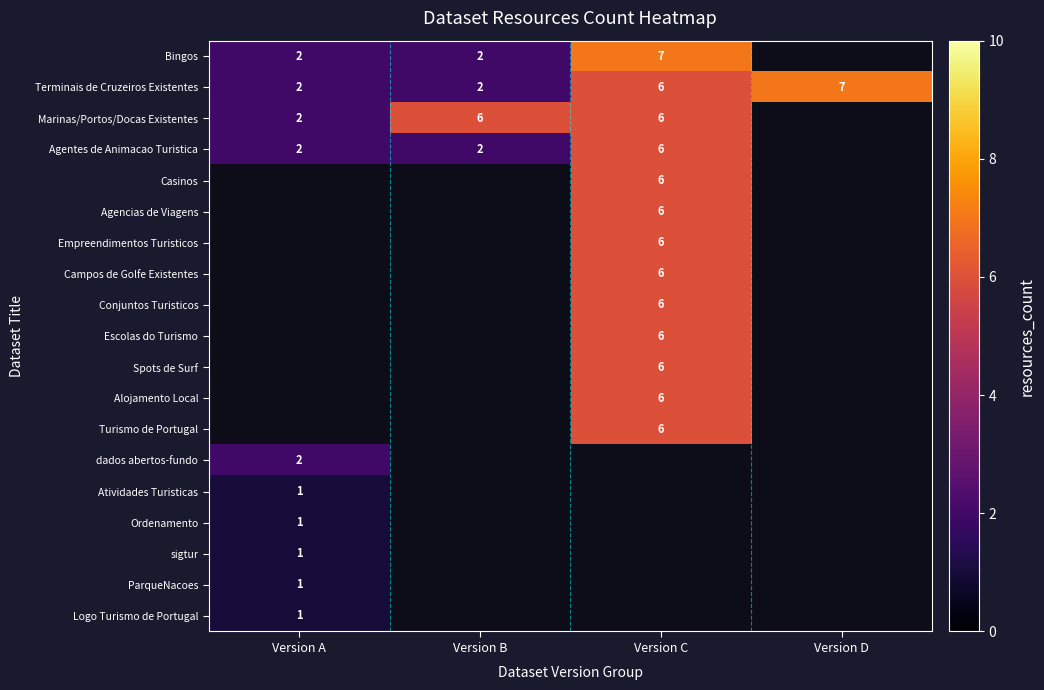

True or false: Marinas/Portos/Docas Existentes has a value of 2 at Version A.

True